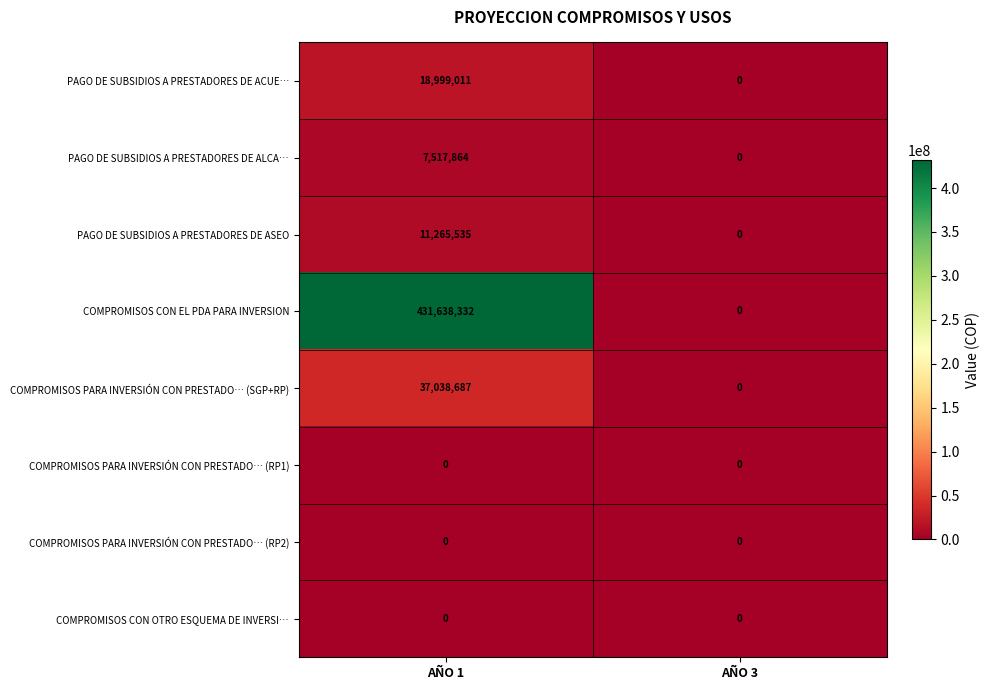

At which label is COMPROMISOS PARA INVERSIÓN CON PRESTADO… (SGP+RP) closest to 18519343?

AÑO 3